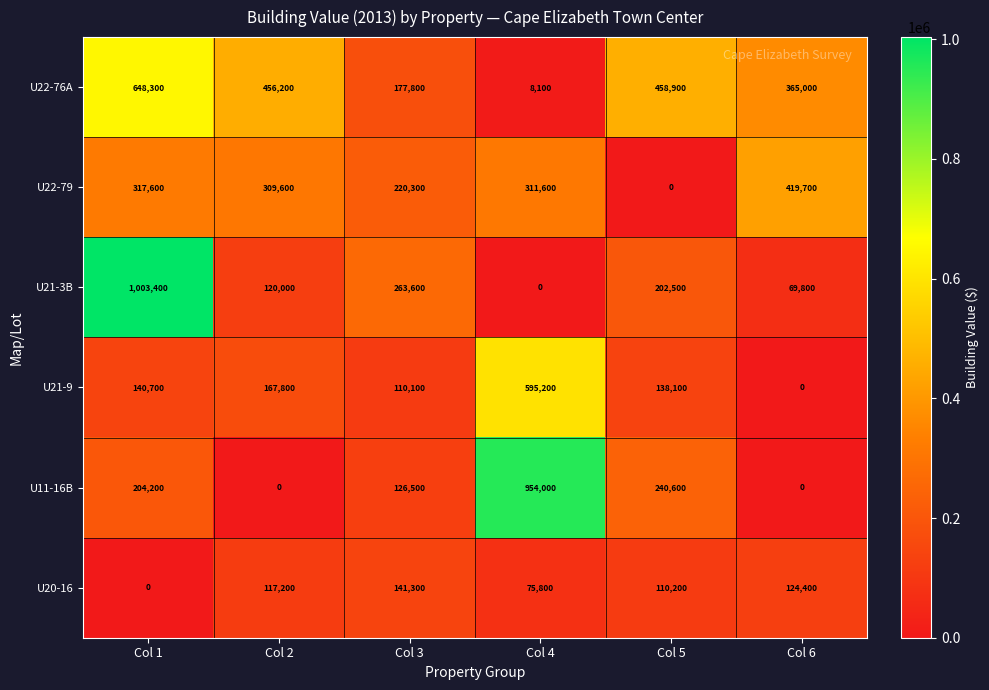

What is the difference between the maximum and minimum values in the U21-3B series?

1003400